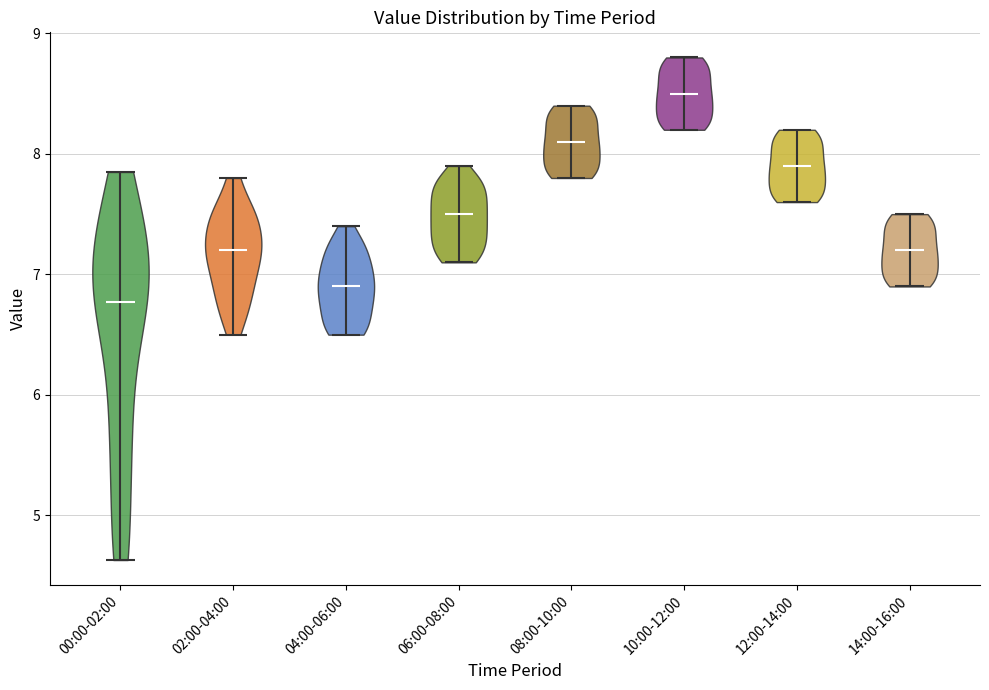

Where does the median line of the violin for 06:00-08:00 sit on the y-axis? The values are not printed on the chart, so give them approximately, as read against the axis.

7.5